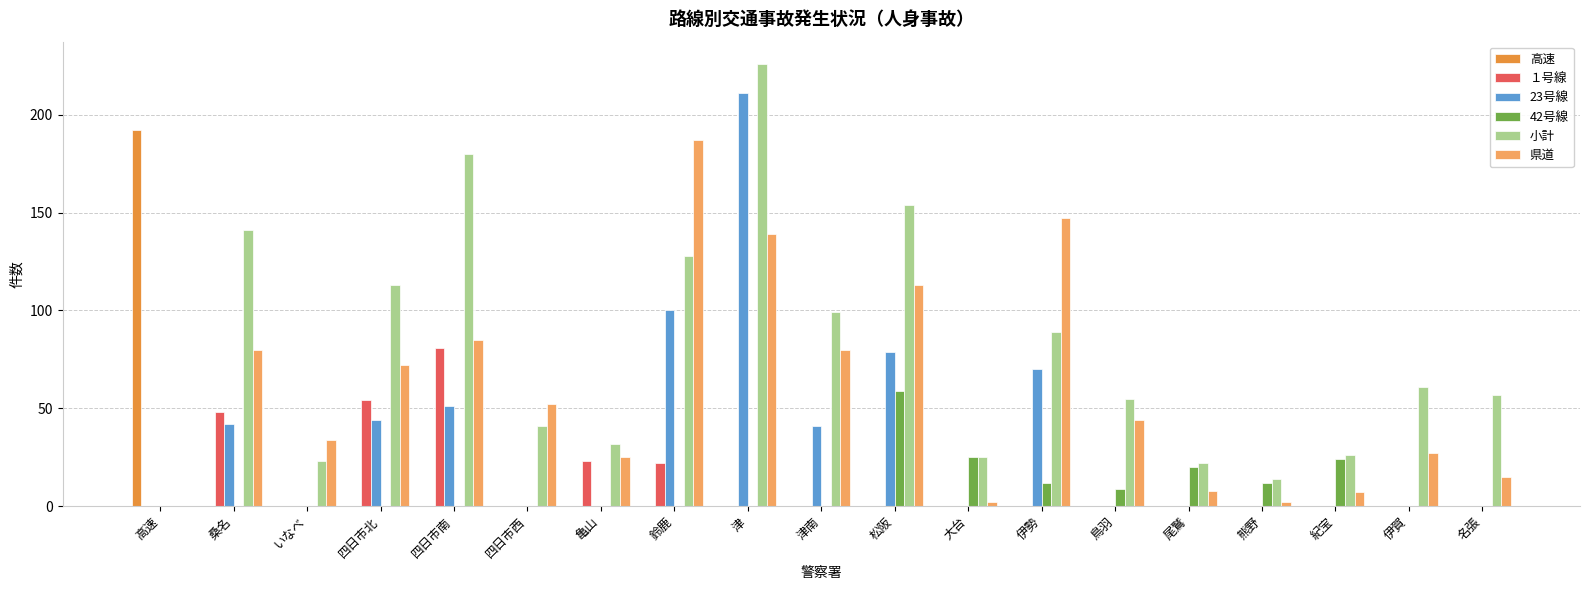

Does the chart contain stacked bars?

No